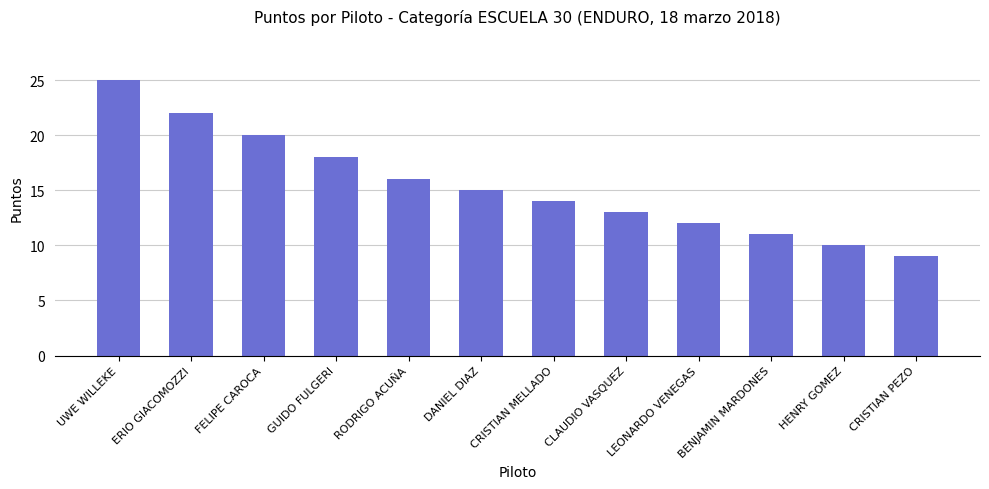

What is the difference between the second highest and minimum values?

13